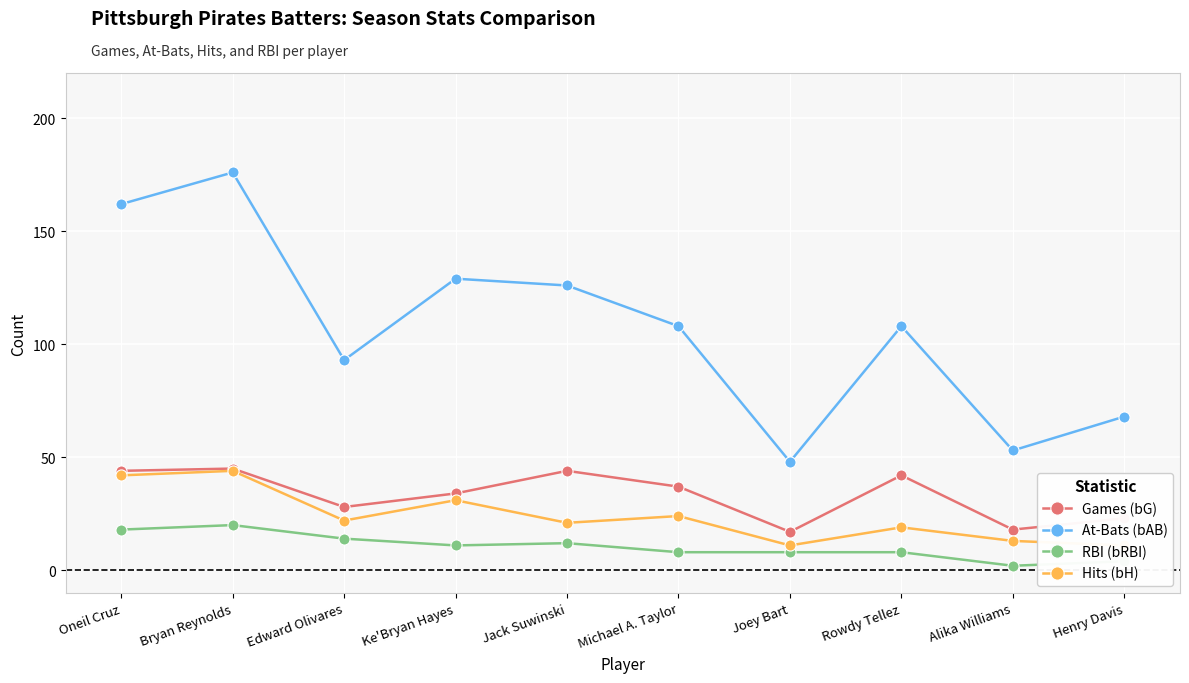

True or false: Games (bG) and Hits (bH) cross at least once.

False